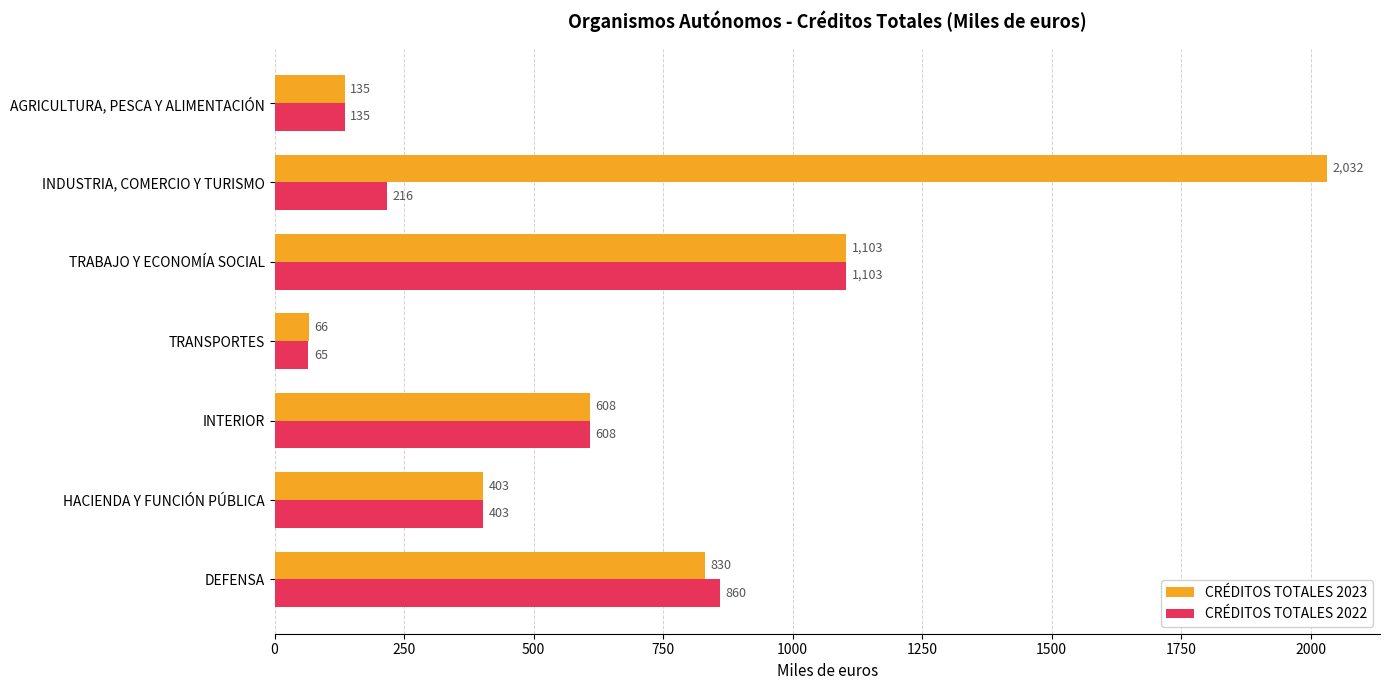

What is the difference between the second highest and second lowest values in the CRÉDITOS TOTALES 2023 series?

968